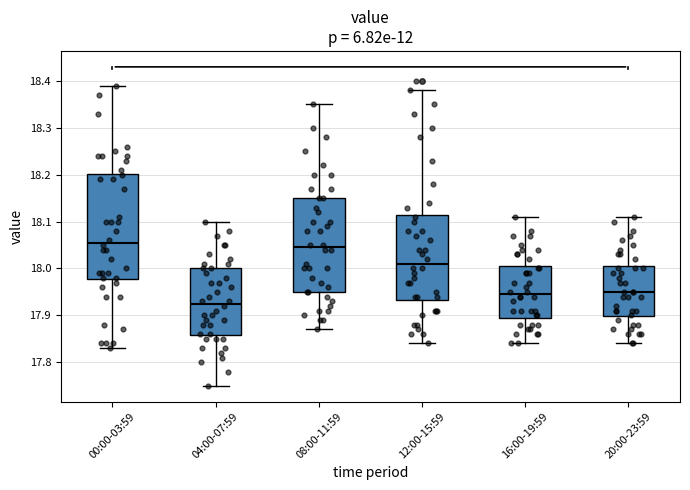

Which box's median line is the lowest?

04:00-07:59